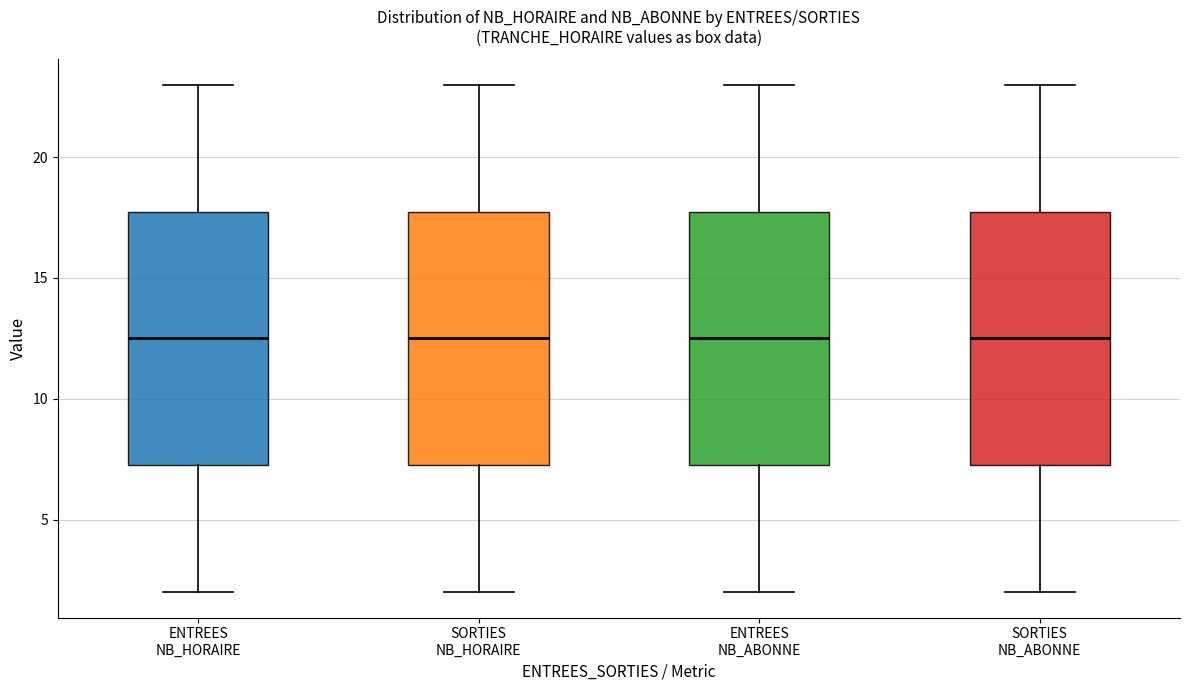

Reading left to right, transcribe this box plot: for each box, give where its median line is, the range the box spans, and where its two whiskers end, as read against the y-axis. The values are not printed on the chart, so give them approximately, as read against the axis.

ENTREES NB_HORAIRE: median 12.5, box 7.5 to 18.0, whiskers 2.0 to 23.0
SORTIES NB_HORAIRE: median 12.5, box 7.5 to 18.0, whiskers 2.0 to 23.0
ENTREES NB_ABONNE: median 12.5, box 7.5 to 18.0, whiskers 2.0 to 23.0
SORTIES NB_ABONNE: median 12.5, box 7.5 to 18.0, whiskers 2.0 to 23.0